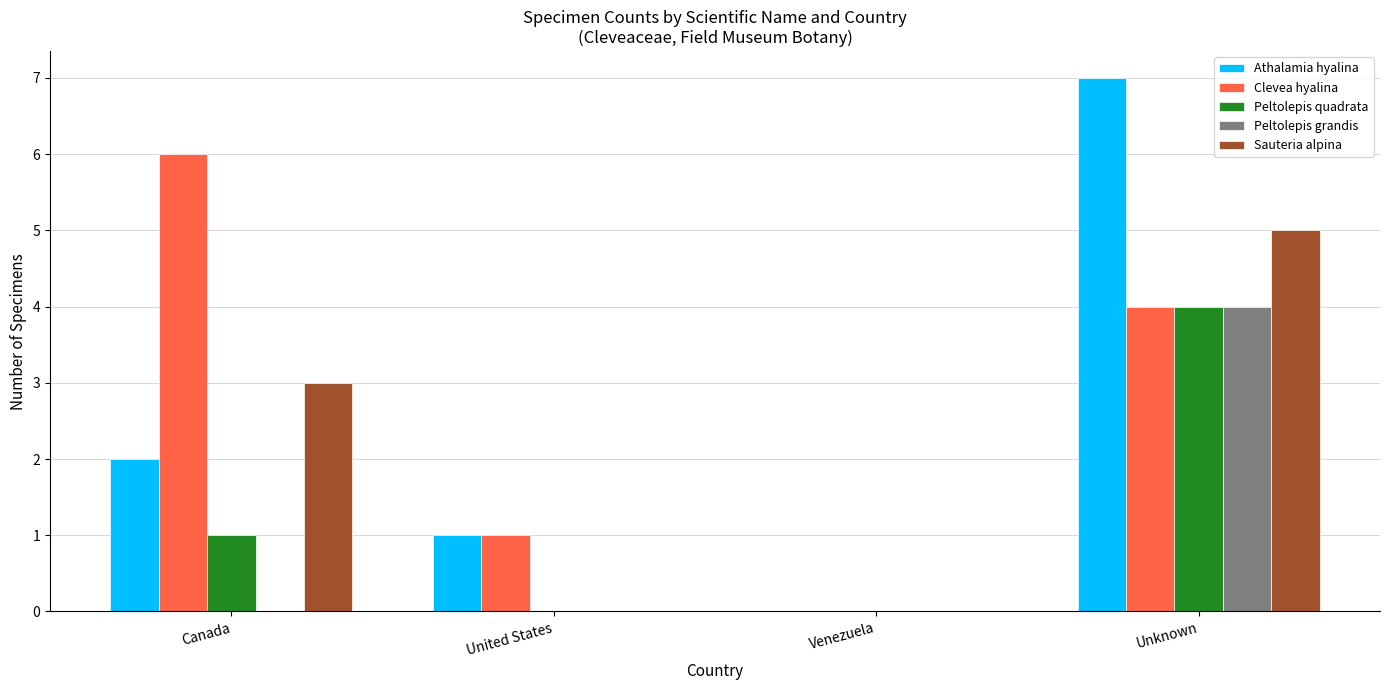

At which category does the chart reach its peak across all series?

Unknown